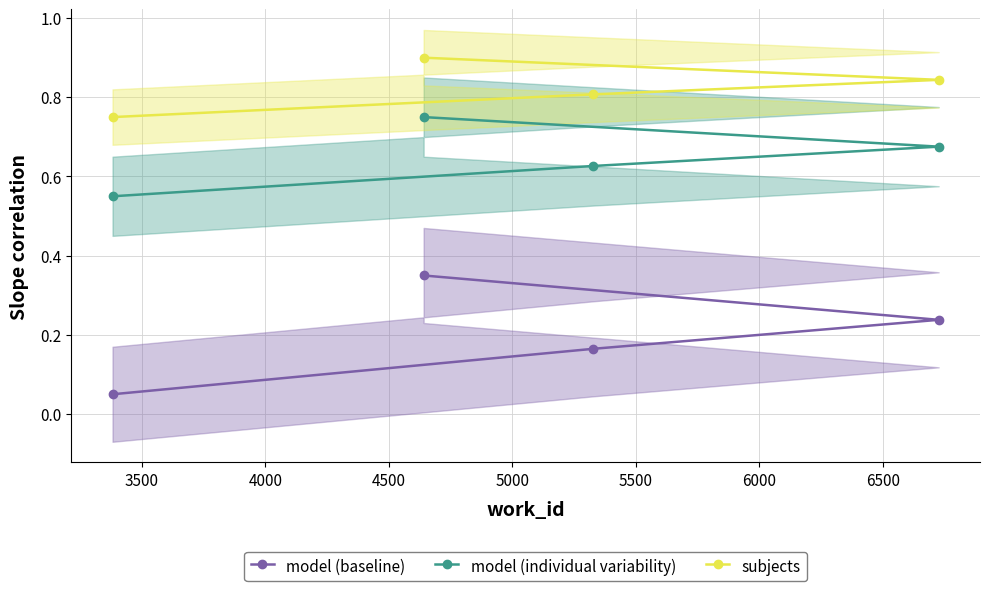

What is the average value of the model (individual variability) series?

0.7